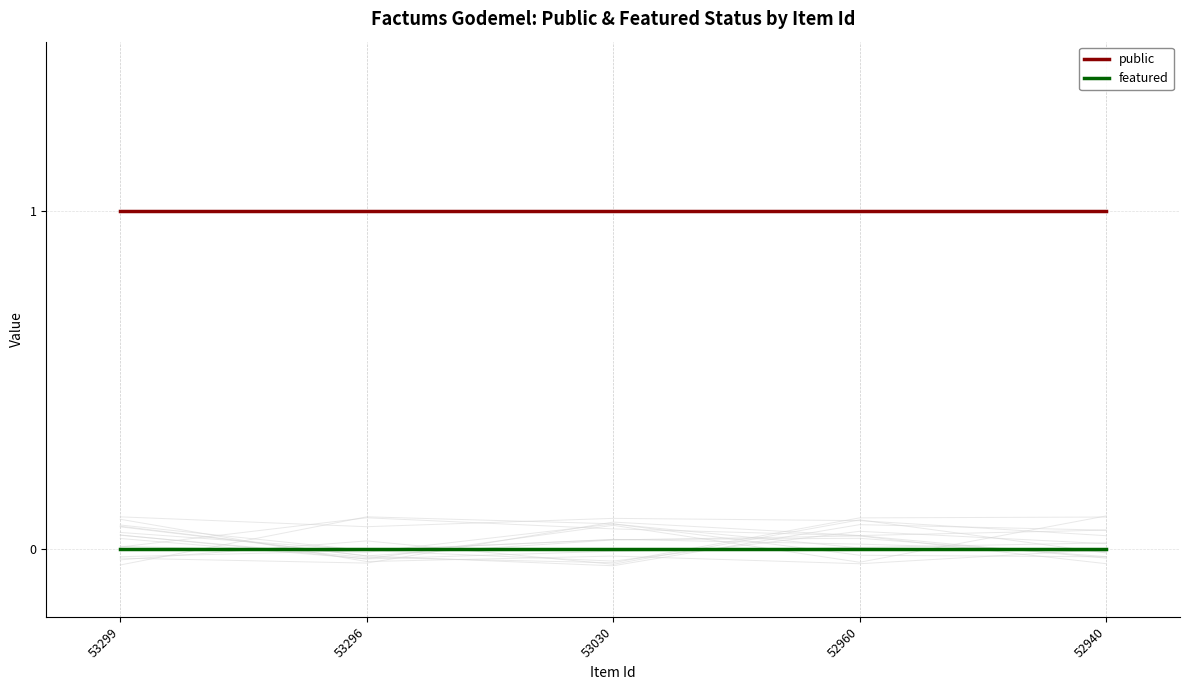

Between 53030 and 52960, which is larger?

53030